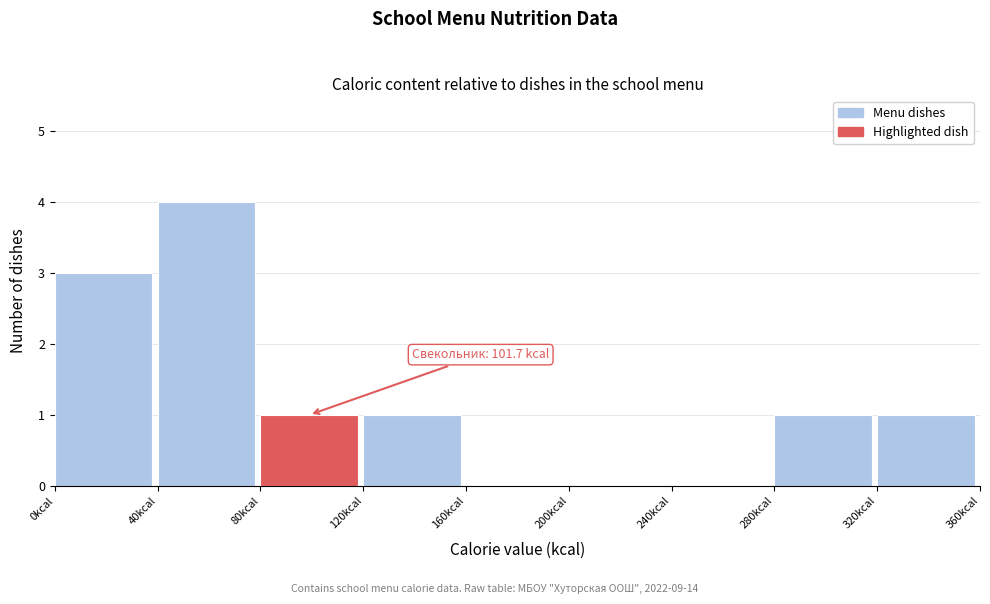

Which range on the x-axis has the tallest bar?

40 to 80